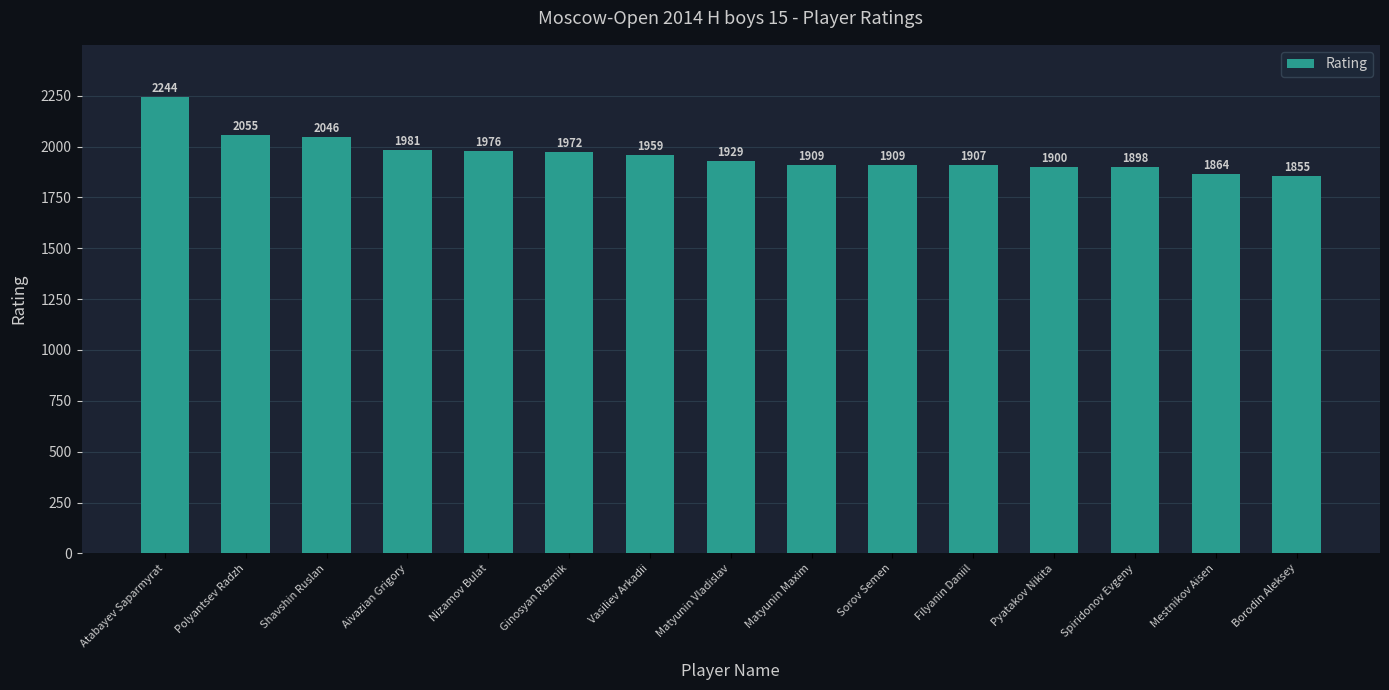

True or false: the data shows 3362 at Polyantsev Radzh.

False